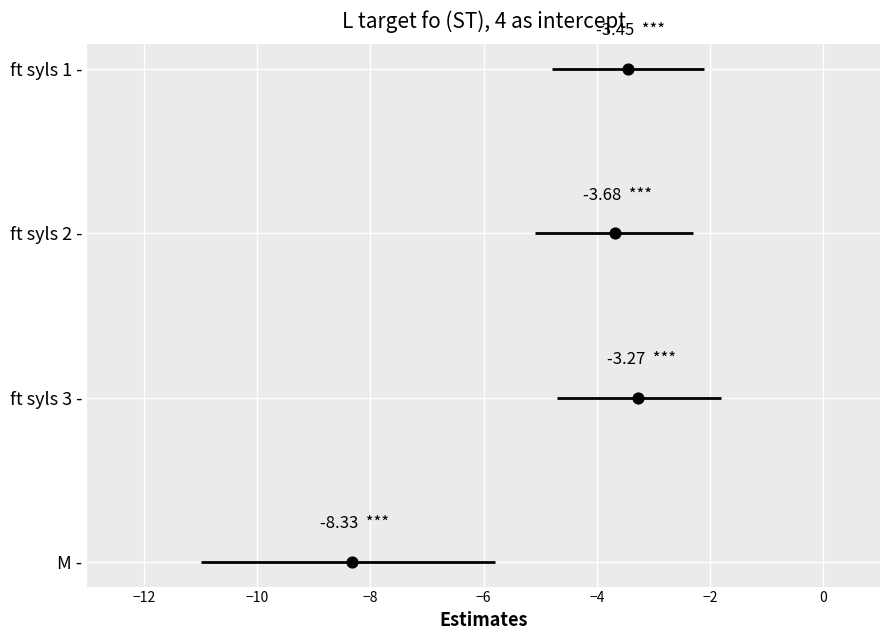

Which series has the largest Y range (max minus min)?

ft syls 1